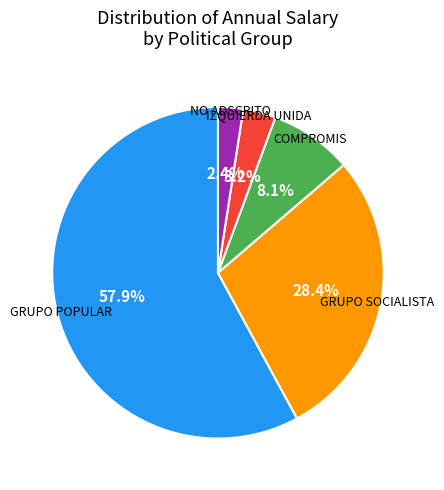

Is there a majority slice in this chart?

Yes